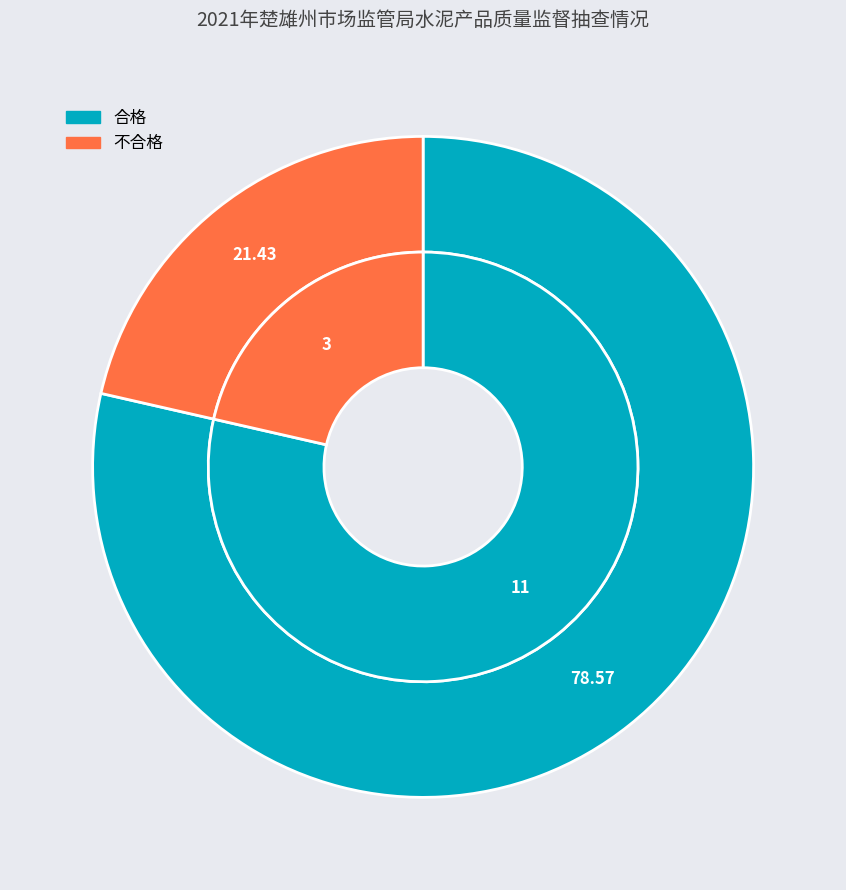

What is the change in value from 合格 to 不合格?

-8